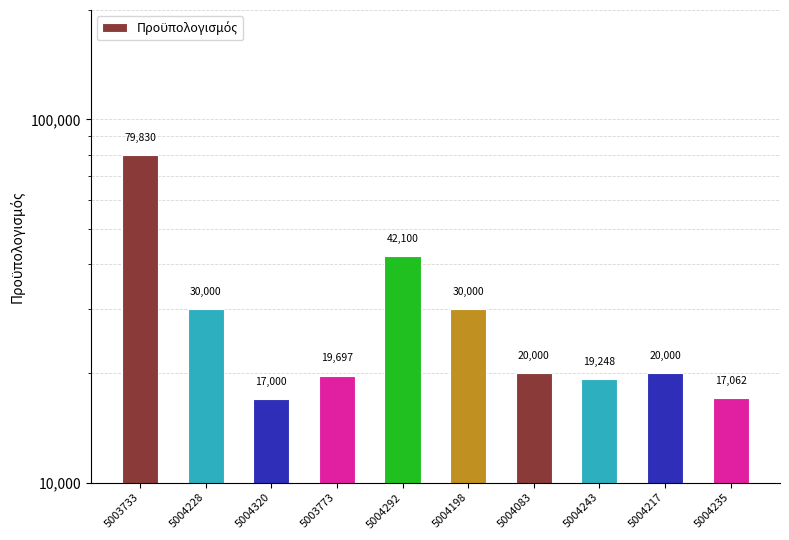

What is the average value?

29493.8